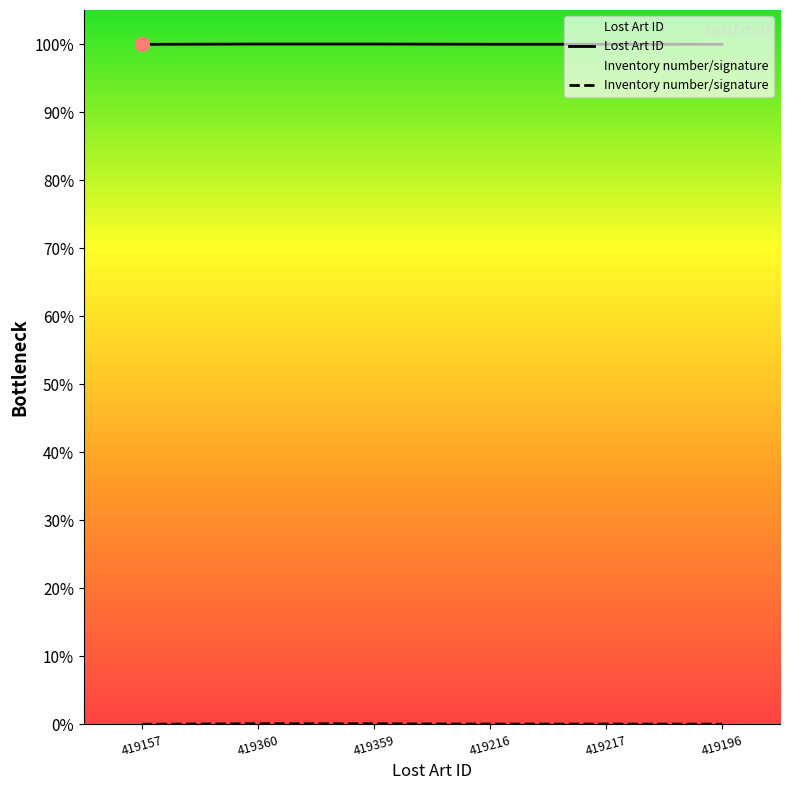

Reading right to left, list all the values displayed in this chart.

Lost Art ID: 419196=100.0	419217=100.0	419216=100.0	419359=100.0	419360=100.0	419157=100.0
Inventory number/signature: 419196=0.0	419217=0.0	419216=0.0	419359=0.1	419360=0.1	419157=0.0